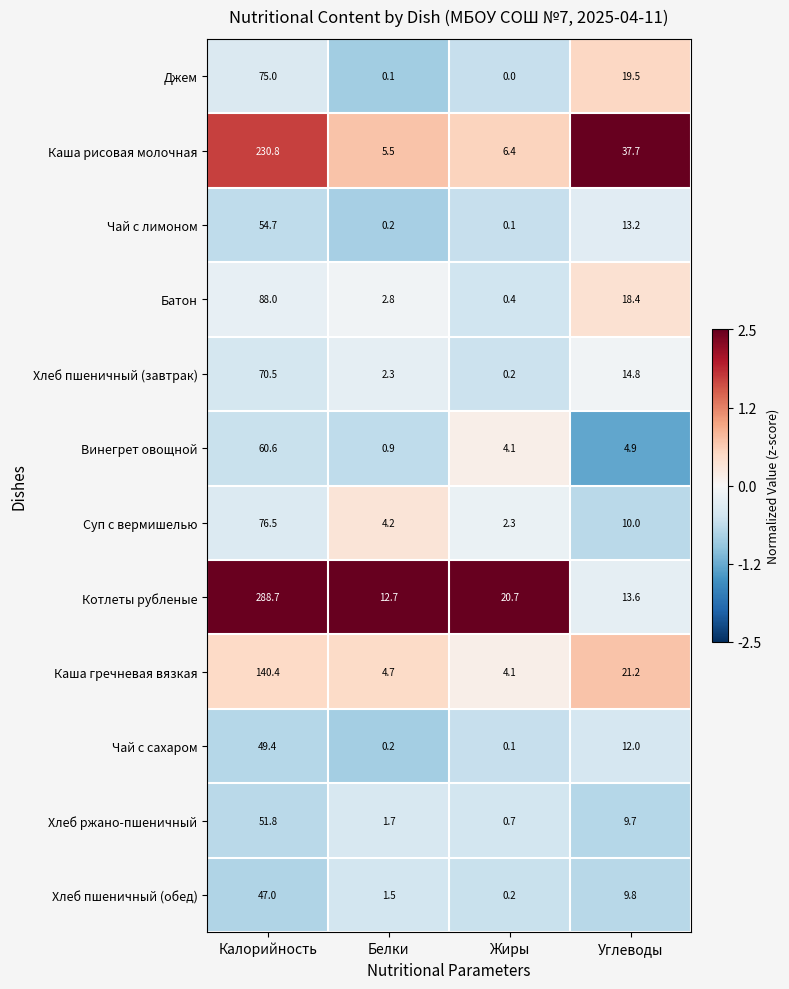

What is the difference between the Батон values at Белки and Углеводы?

15.6